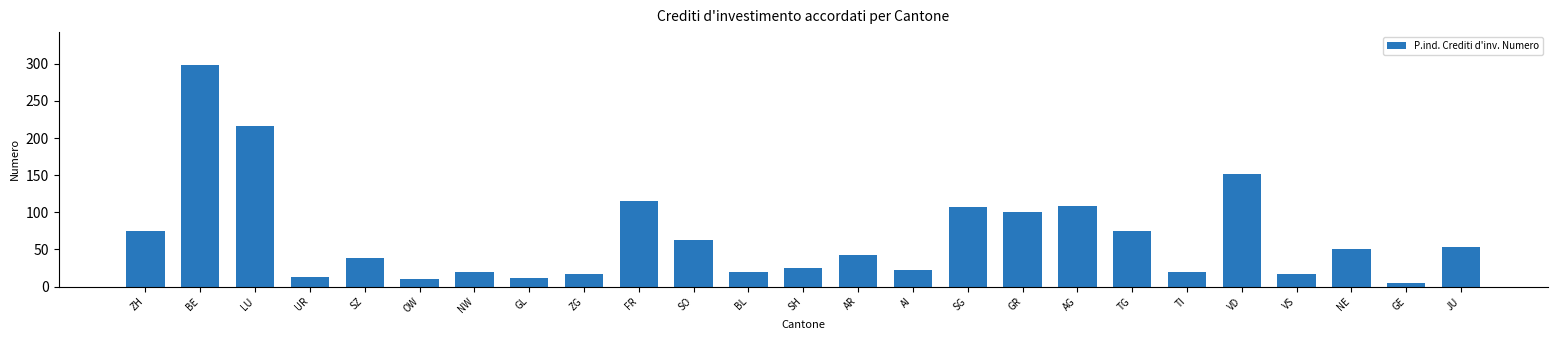

What is the average value?

67